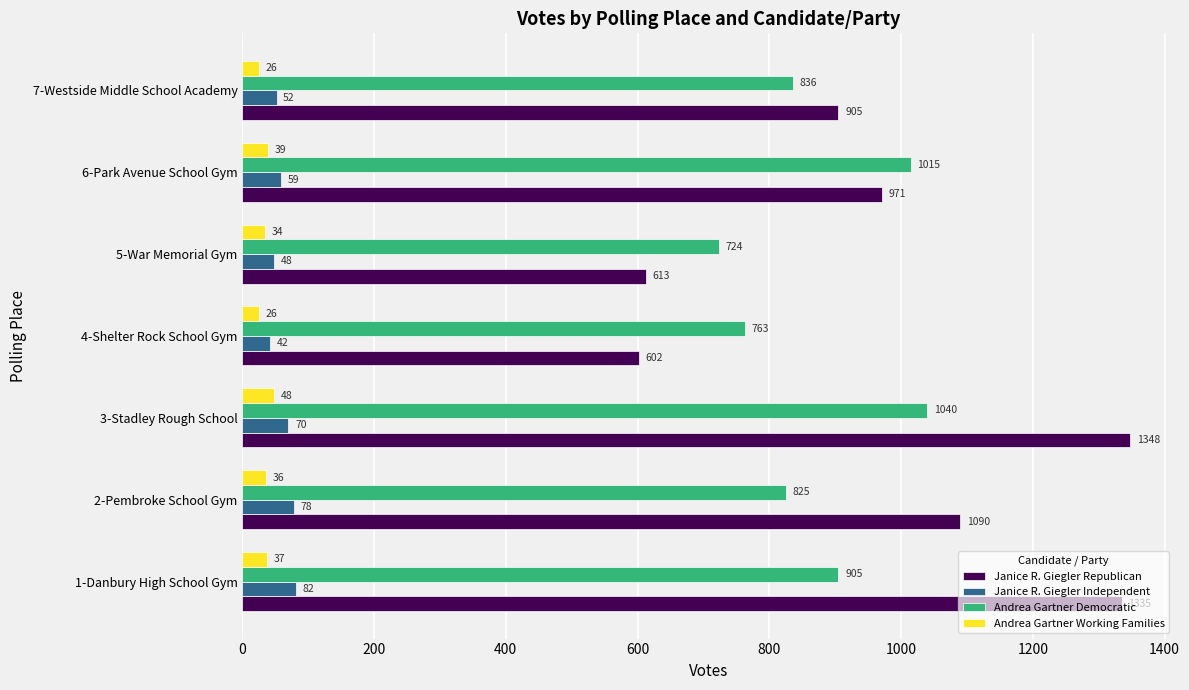

The value of Janice R. Giegler Republican at 6-Park Avenue School Gym is 971. True or false?

True